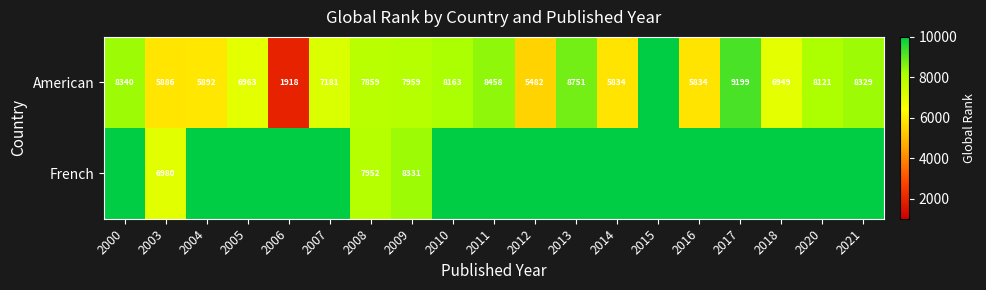

What is the spread (max minus min) of values at 2009?

372